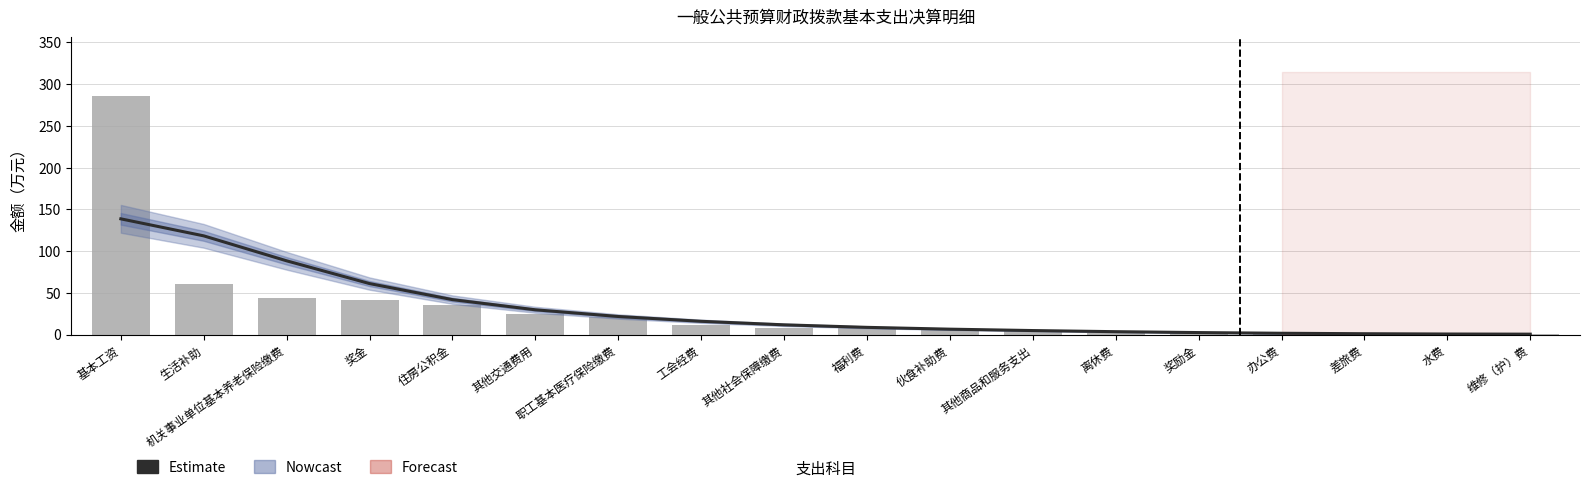

Reading left to right, extract all data points from this chart.

Estimate: 基本工资=138.7	生活补助=118.3	机关事业单位基本养老保险缴费=88.4	奖金=61.2	住房公积金=42.0	其他交通费用=29.8	职工基本医疗保险缴费=21.8	工会经费=16.0	其他社会保障缴费=11.8	福利费=8.8	伙食补助费=6.6	其他商品和服务支出=4.9	离休费=3.6	奖励金=2.5	办公费=1.7	差旅费=1.1	水费=0.8	维修（护）费=0.6
各项支出明细: 基本工资=285.6	生活补助=60.3	机关事业单位基本养老保险缴费=43.6	奖金=41.9	住房公积金=35.2	其他交通费用=24.9	职工基本医疗保险缴费=21.7	工会经费=11.1	其他社会保障缴费=7.9	福利费=7.6	伙食补助费=6.8	其他商品和服务支出=4.8	离休费=2.5	奖励金=1.7	办公费=1.5	差旅费=0.6	水费=0.5	维修（护）费=0.3